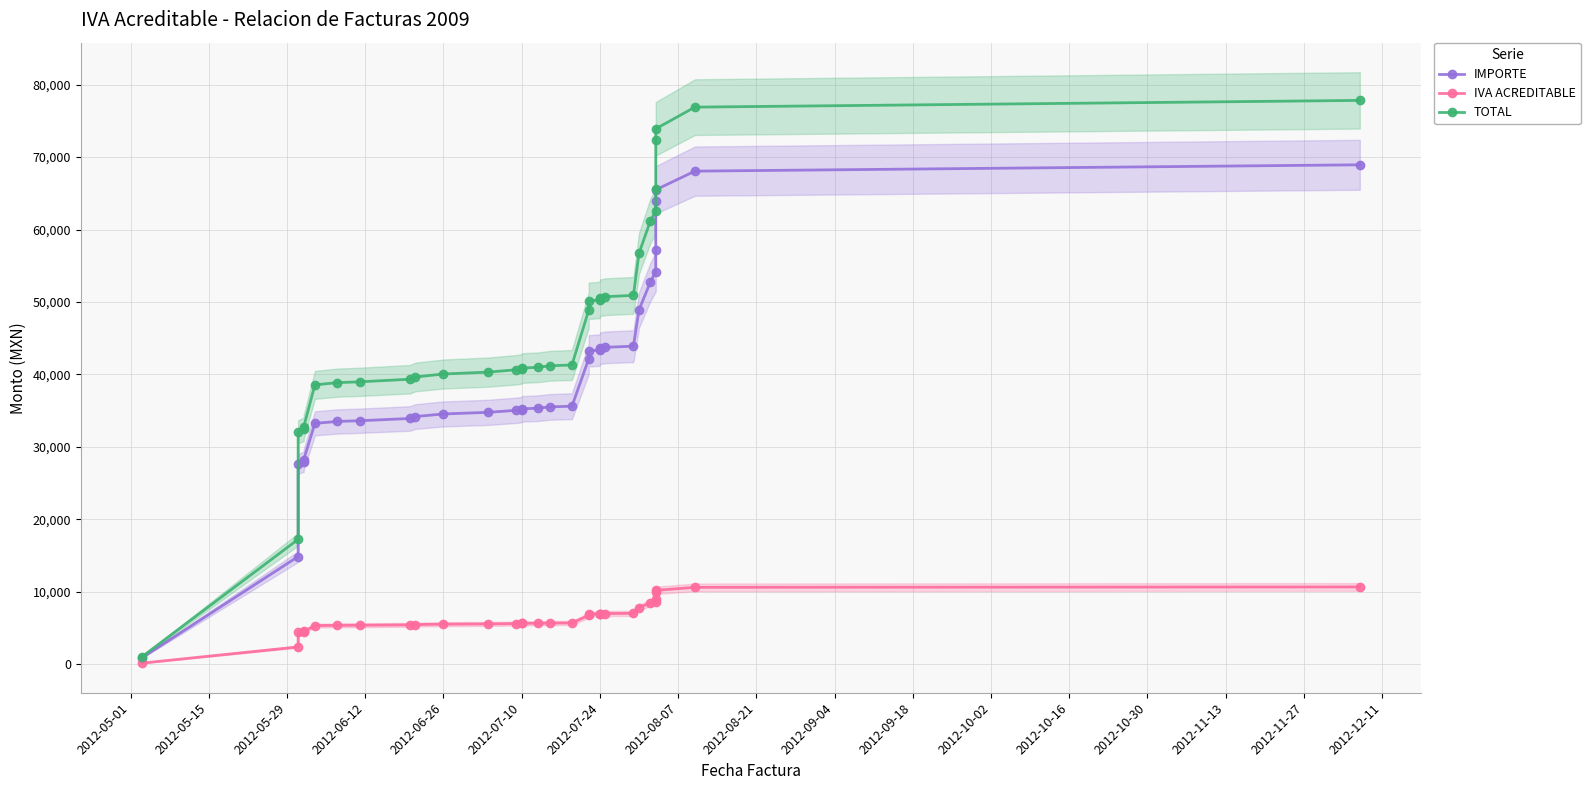

Is this an area chart (filled region under the line)?

No